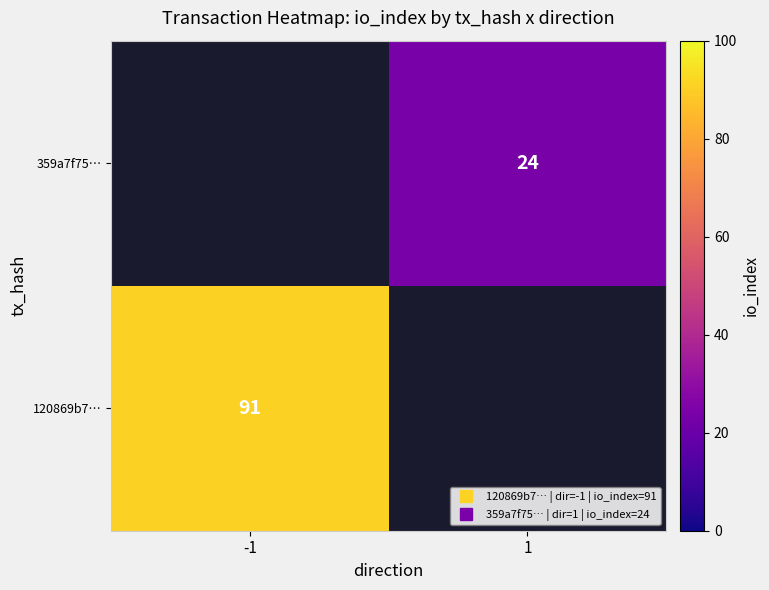

List the series in order of their overall mean, highest first.

120869b7…, 359a7f75…